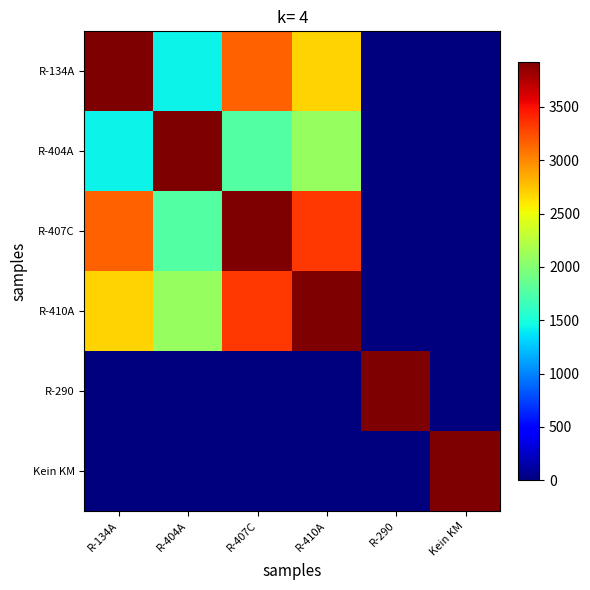

Reading left to right, what are all the values shown in this chart?

R-134A: R-134A=3922.0	R-404A=1430.0	R-407C=3161.5	R-410A=2686.0	R-290=8.2	Kein KM=0.0
R-404A: R-134A=1430.0	R-404A=3922.0	R-407C=1774.0	R-410A=2088.0	R-290=3.0	Kein KM=0.0
R-407C: R-134A=3161.5	R-404A=1774.0	R-407C=3922.0	R-410A=3332.2	R-290=6.6	Kein KM=0.0
R-410A: R-134A=2686.0	R-404A=2088.0	R-407C=3332.2	R-410A=3922.0	R-290=5.6	Kein KM=0.0
R-290: R-134A=8.2	R-404A=3.0	R-407C=6.6	R-410A=5.6	R-290=3922.0	Kein KM=0.0
Kein KM: R-134A=0.0	R-404A=0.0	R-407C=0.0	R-410A=0.0	R-290=0.0	Kein KM=3922.0